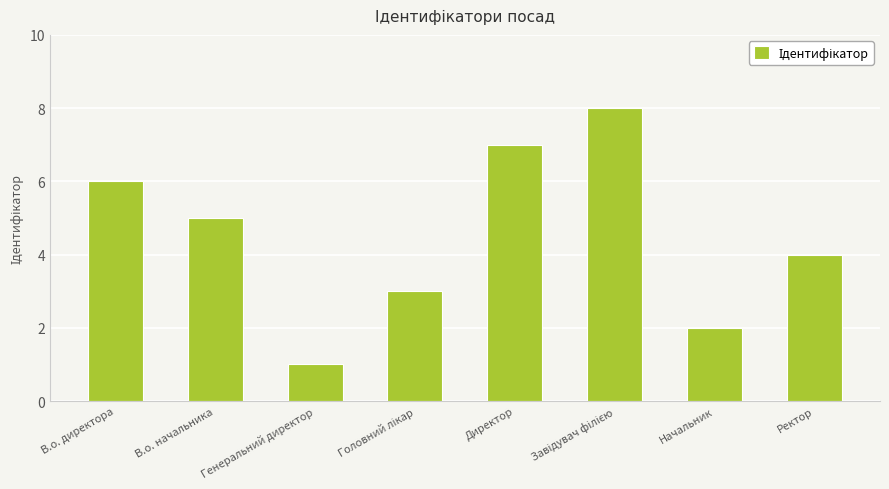

What is the difference between the second highest and second lowest values?

5